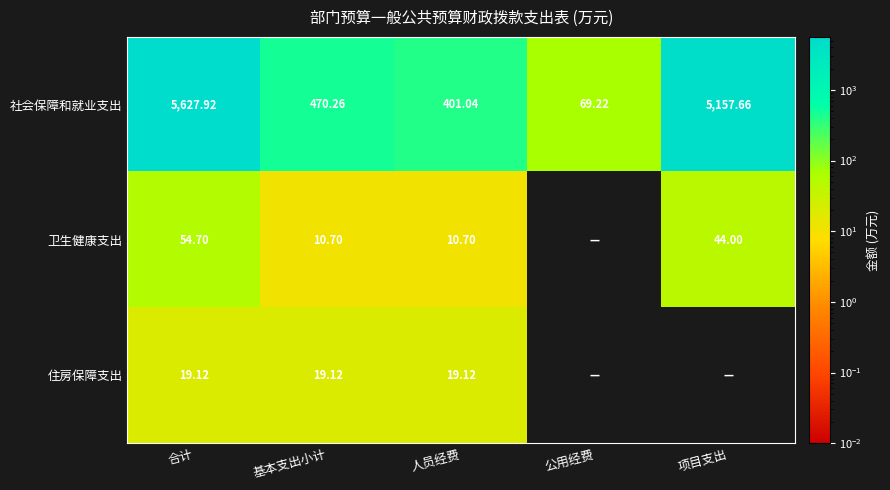

Which series changed the most between 合计 and 人员经费?

社会保障和就业支出